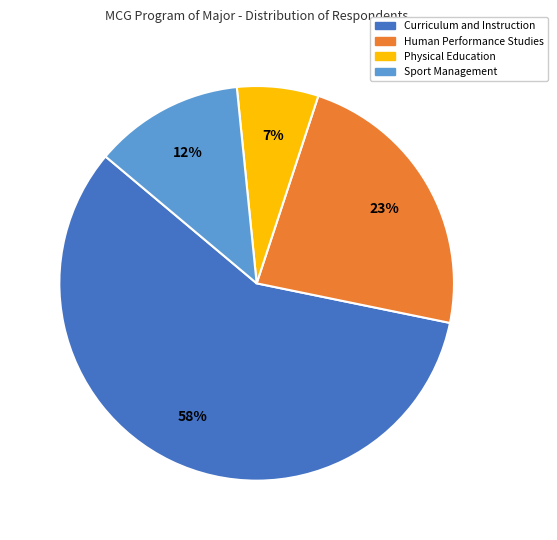

Does Curriculum and Instruction account for over 50% of the chart?

Yes